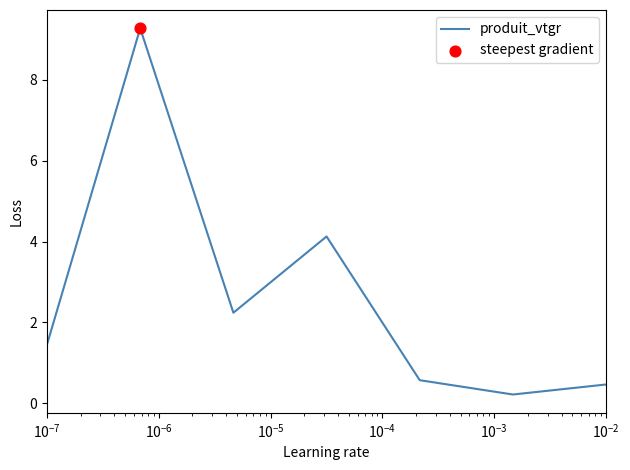

How many interior local peaks (higher than both neighbors) does the data have?

2